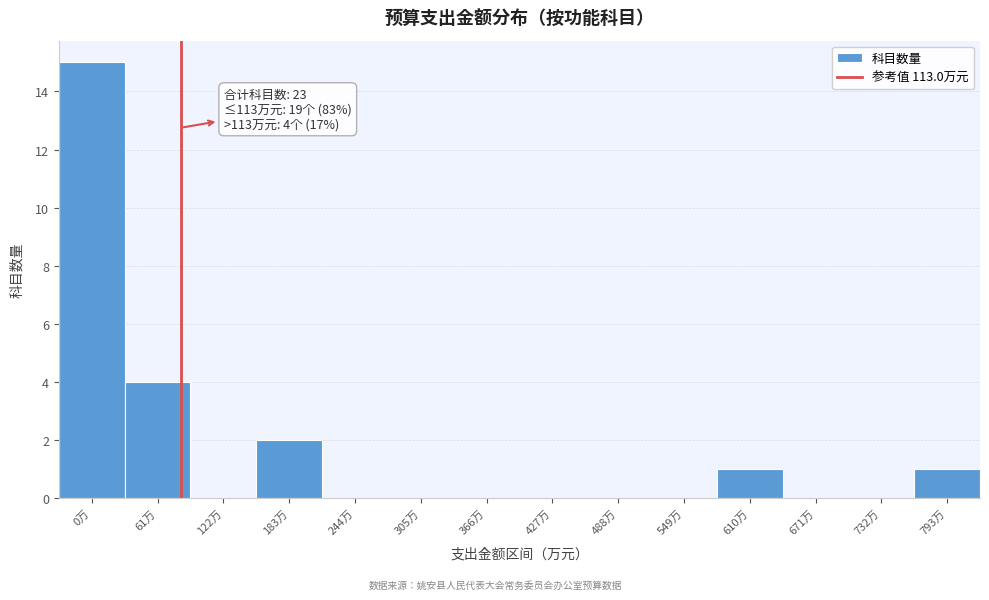

Reading left to right, extract all data points from this chart.

0万=15	61万=4	122万=0	183万=2	244万=0	305万=0	366万=0	427万=0	488万=0	549万=0	610万=1	671万=0	732万=0	793万=1